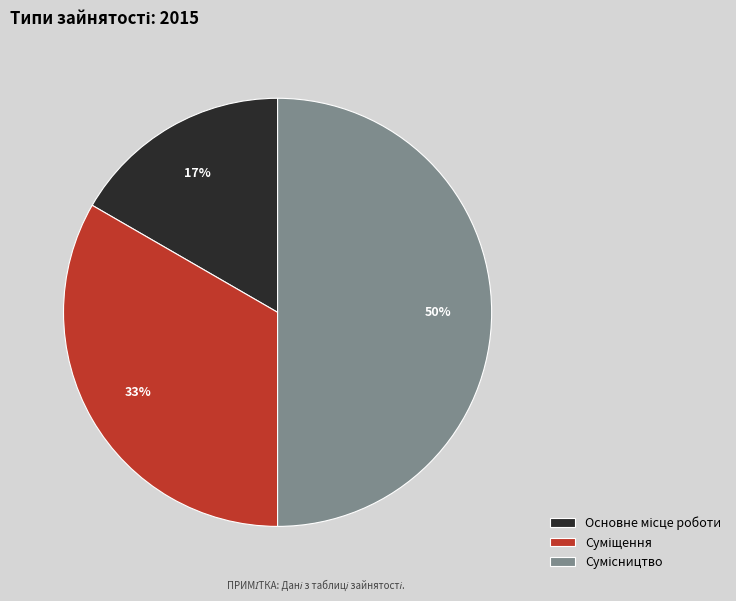

To the nearest percent, what is the difference between the largest and smallest slice percentages?

33%